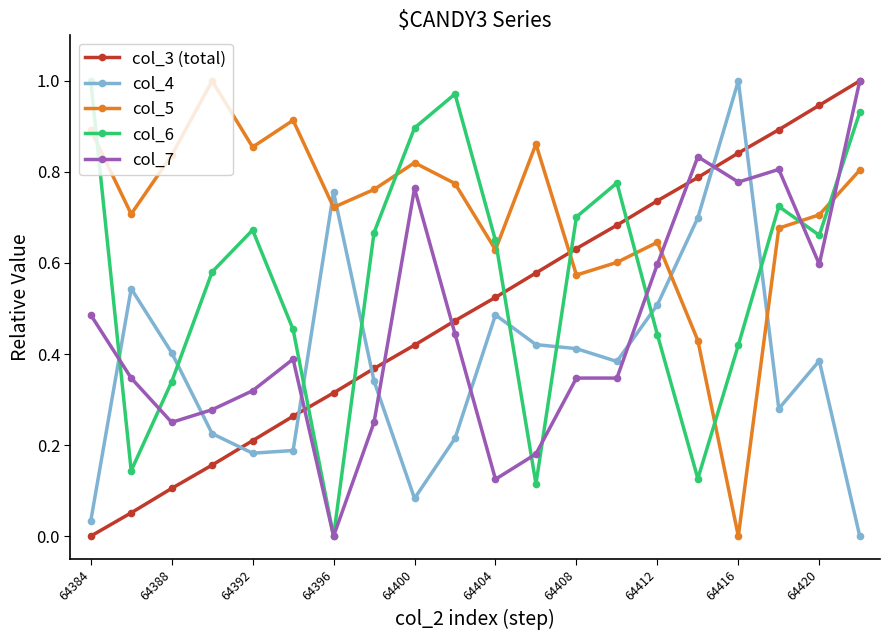

How many interior local valleys does the col_6 series have?

5